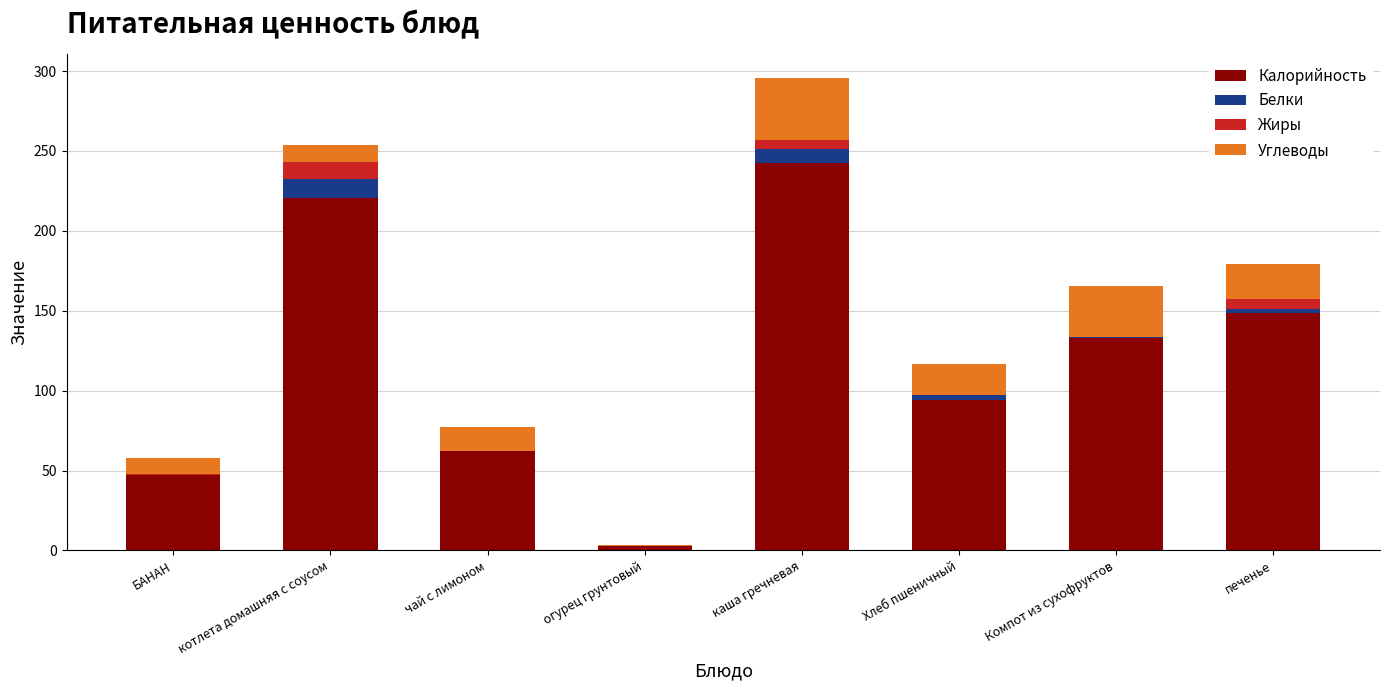

At which category is the sum across all series the highest?

каша гречневая